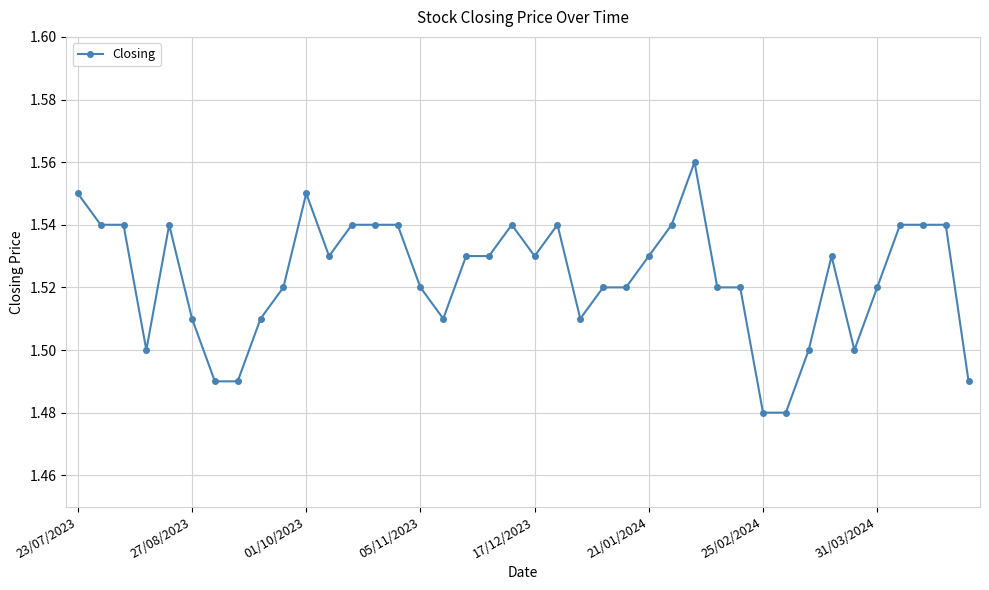

Count the values in the range 1 to 2.

40